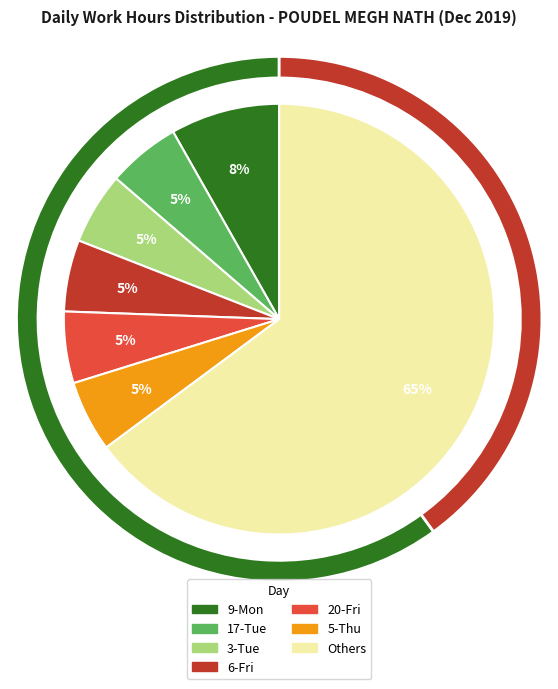

Is 2-Mon the majority of the pie?

No